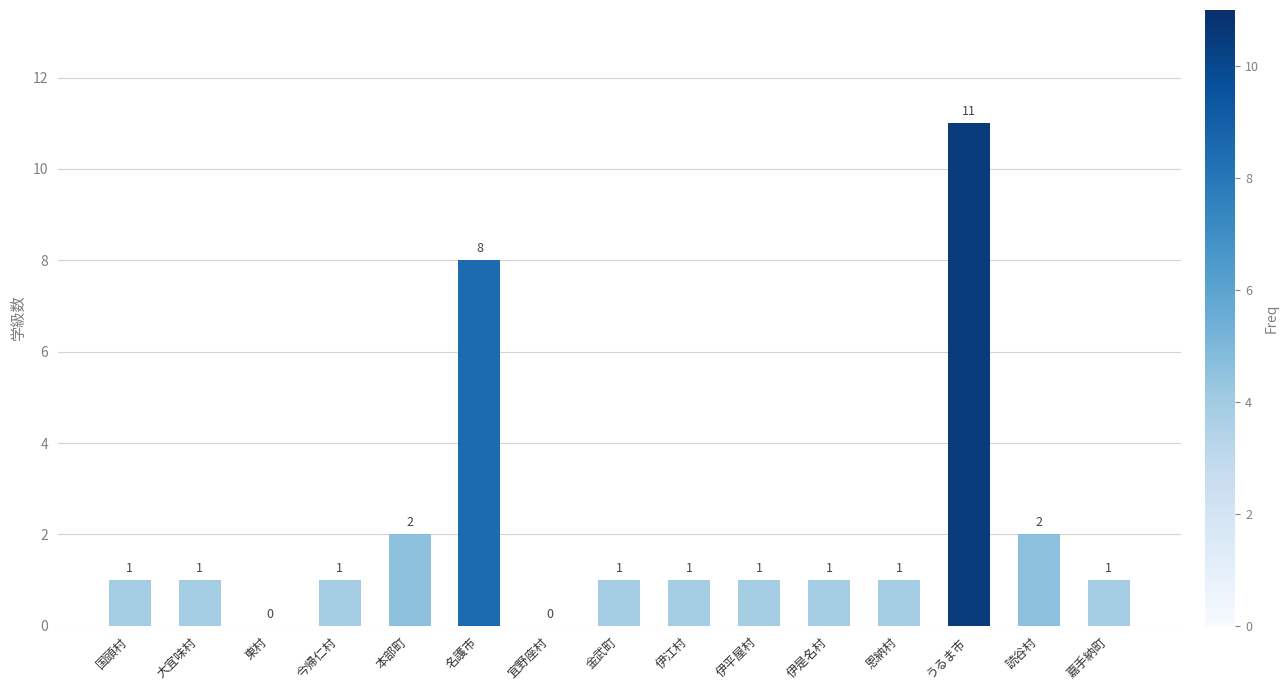

Does the chart contain stacked bars?

No